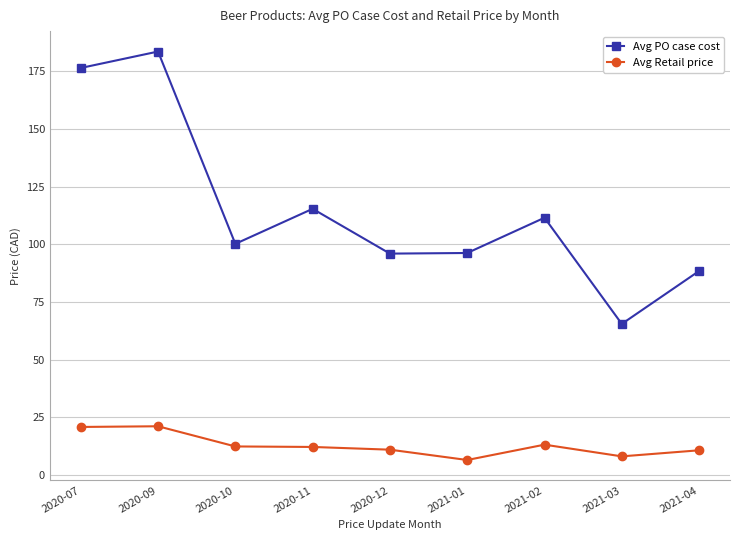

True or false: Avg Retail price and Avg PO case cost intersect in this chart.

False